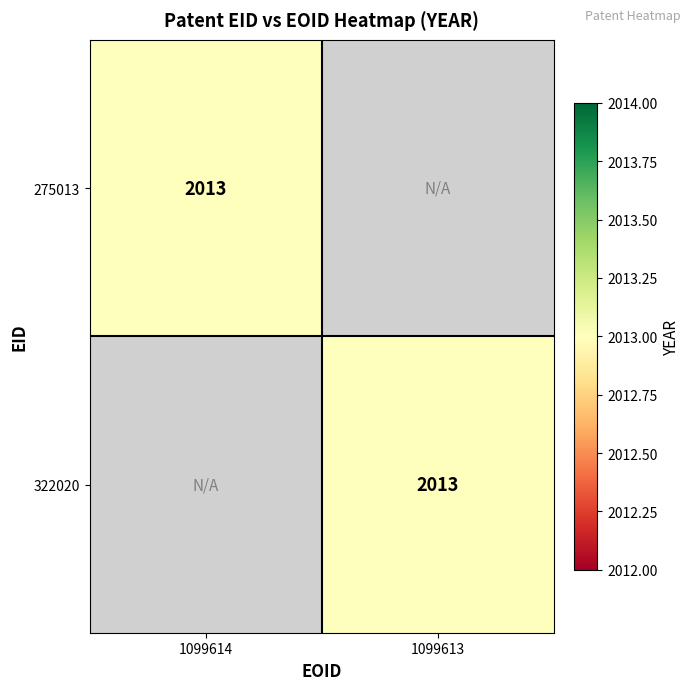

True or false: 322020 has a value of 759 at 1099613.

False